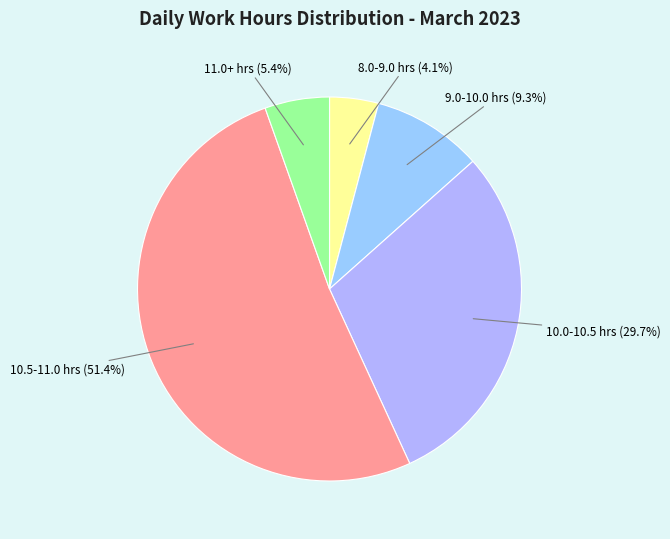

What is the ratio of the value at 9.0-10.0 hrs to the value at 10.0-10.5 hrs?

0.3